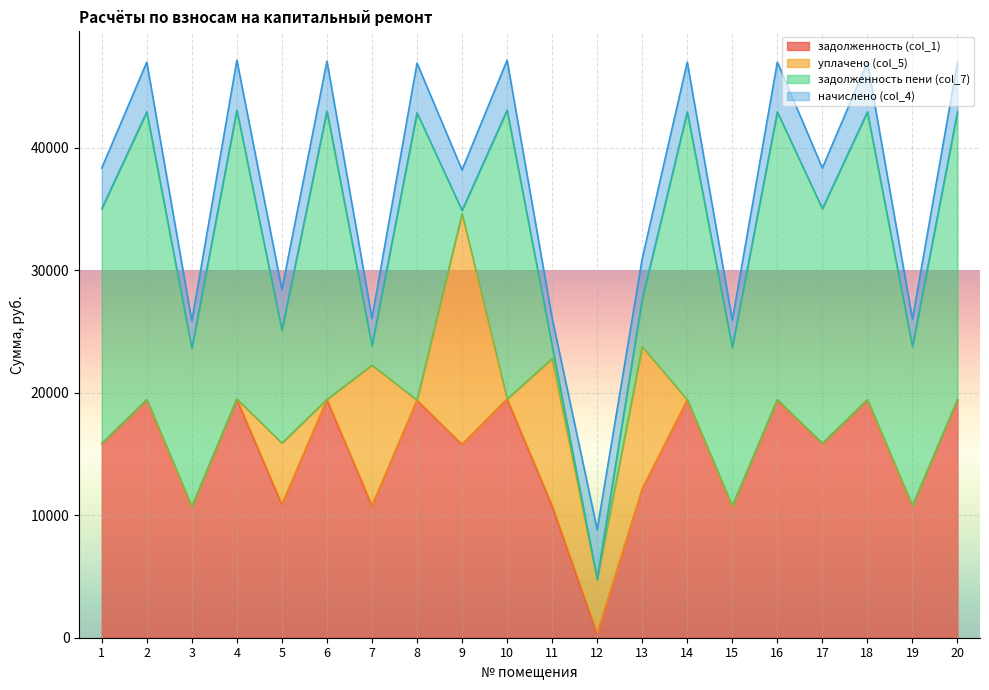

Where is уплачено (col_5) nearest to the value 9409?

7